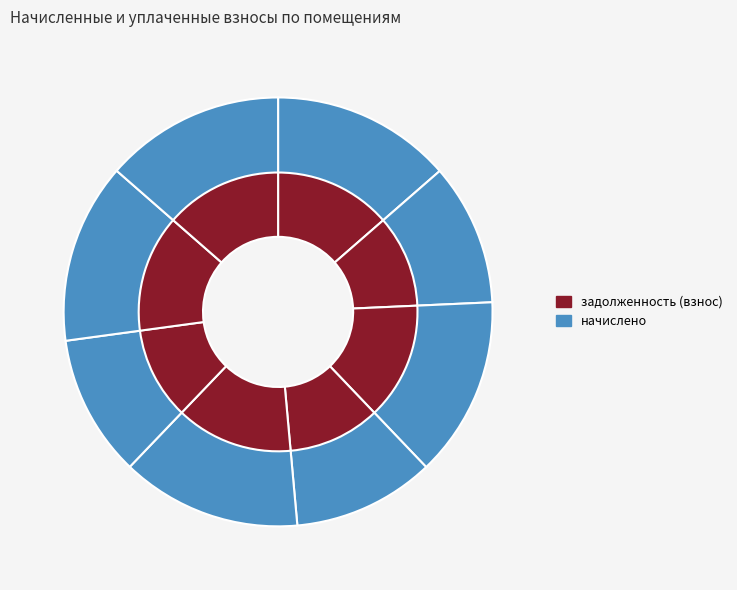

How many segments does this pie chart have?

8